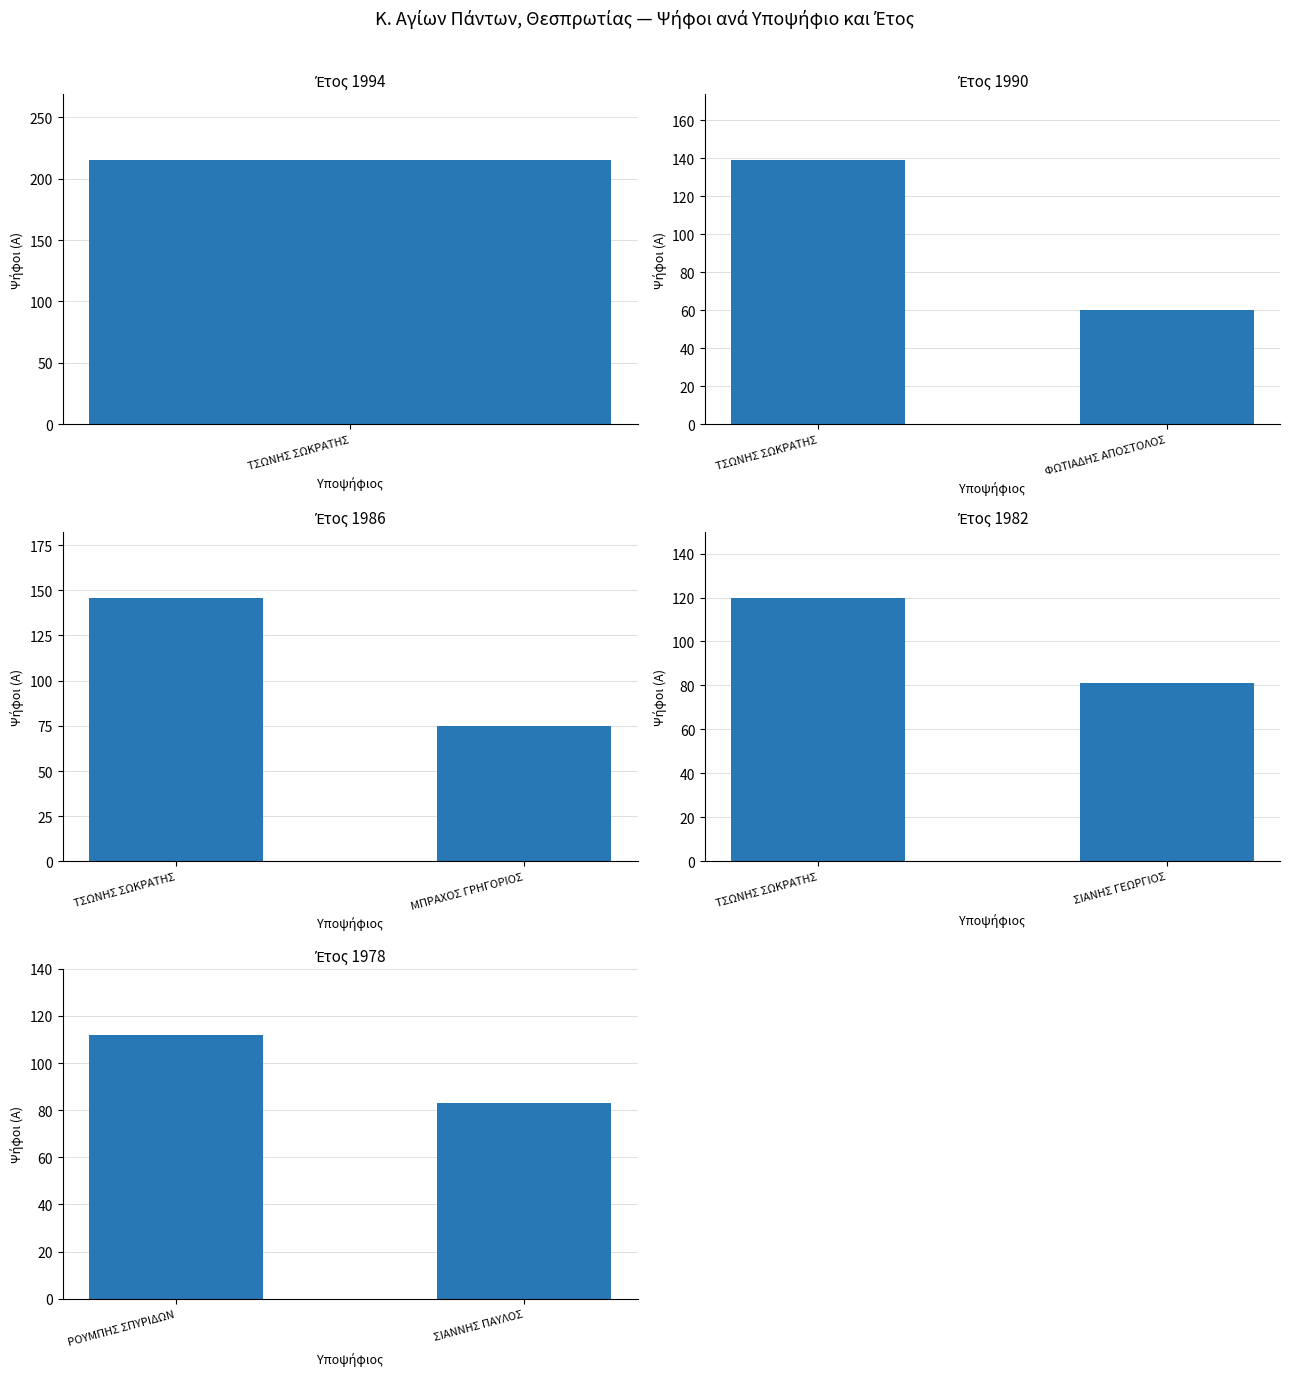

What is the maximum value shown in the chart?

215